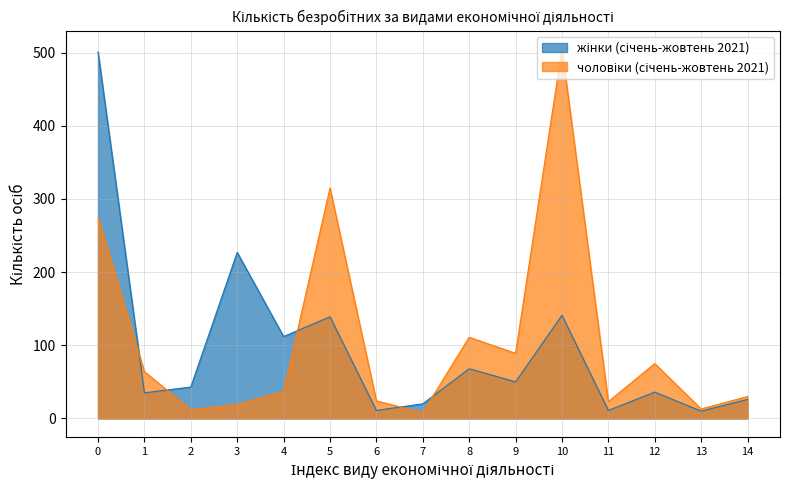

What is the greatest value displayed?

505